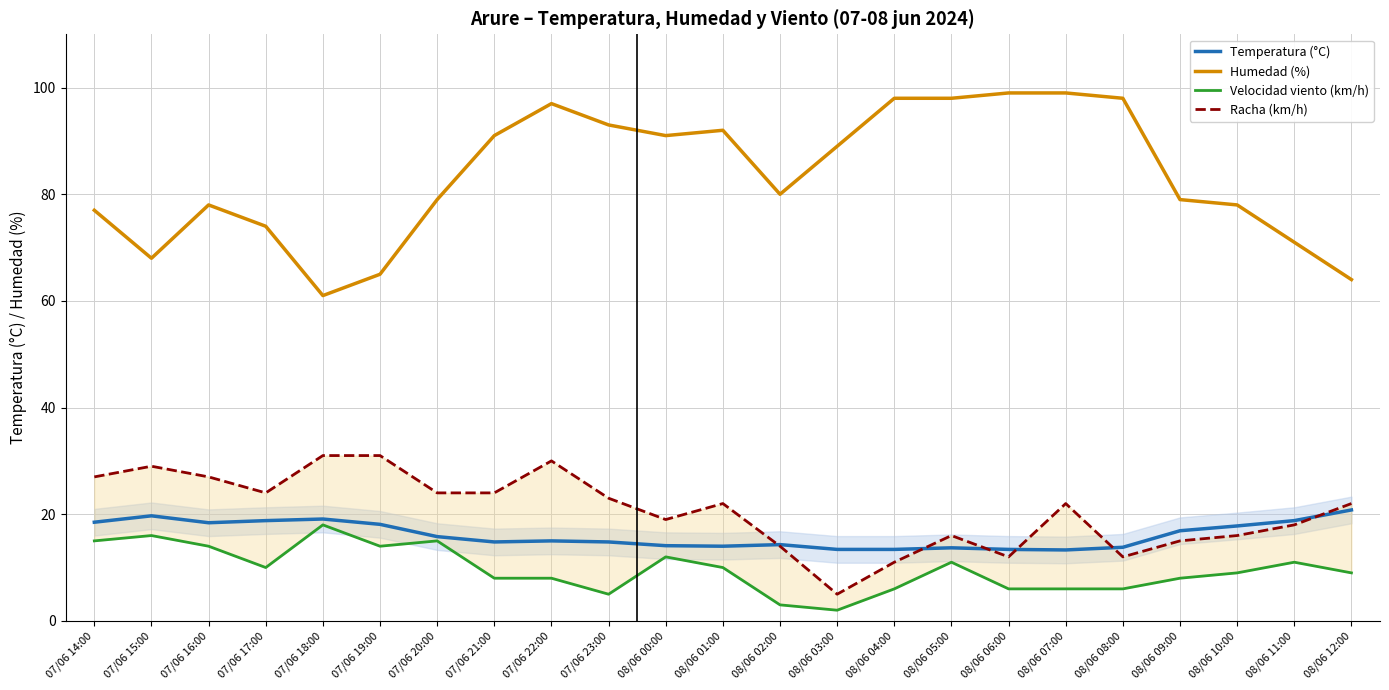

How many distinct data groups are displayed?

4